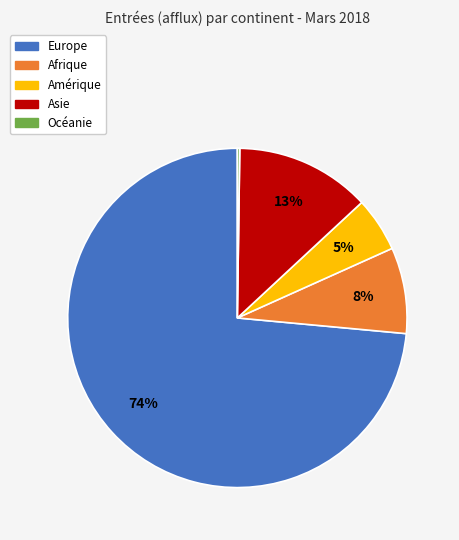

To the nearest percent, what is the average slice percentage?

20%